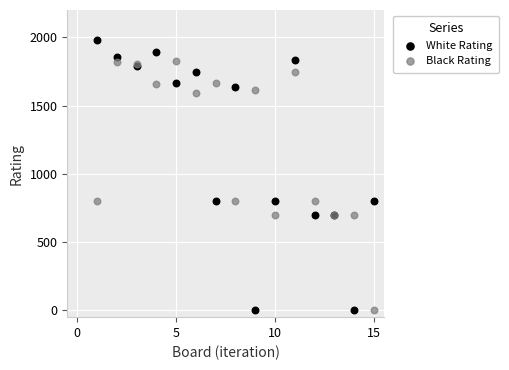

Which series contains the highest Y value?

White Rating